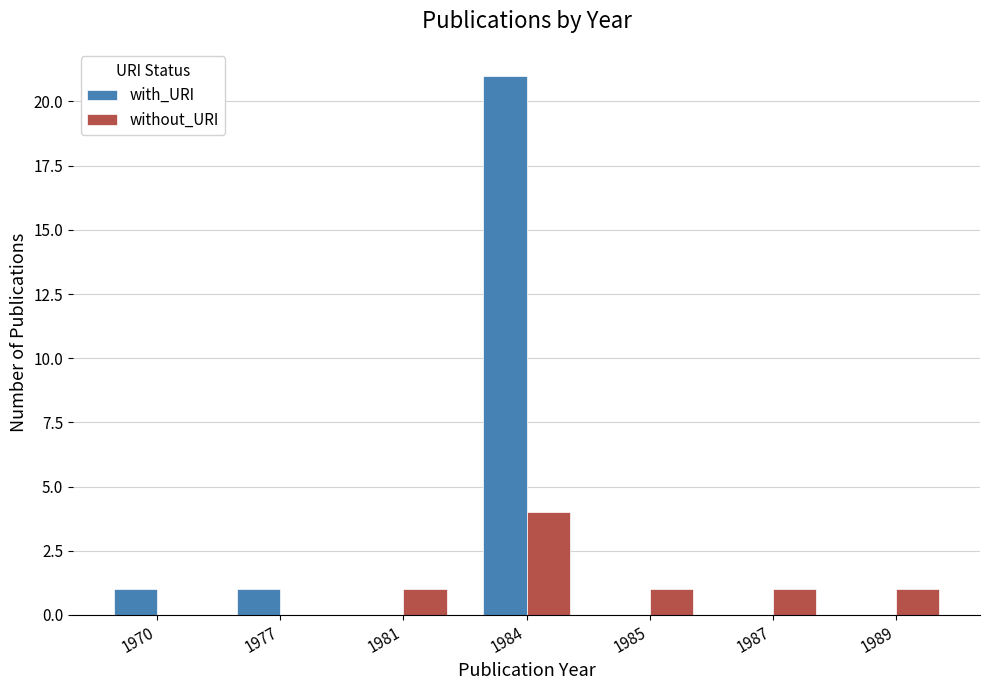

What are all the series names shown in the legend?

with_URI, without_URI